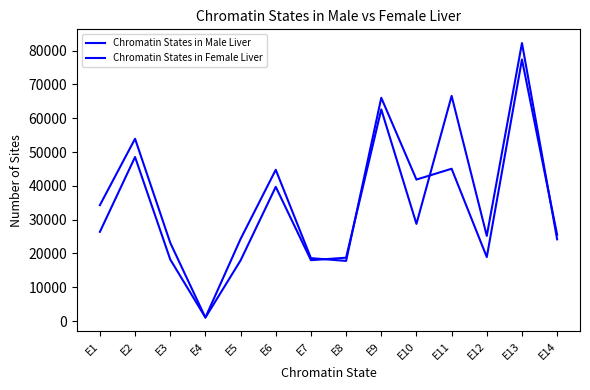

What is the highest value of the Chromatin States in Male Liver series?

77380